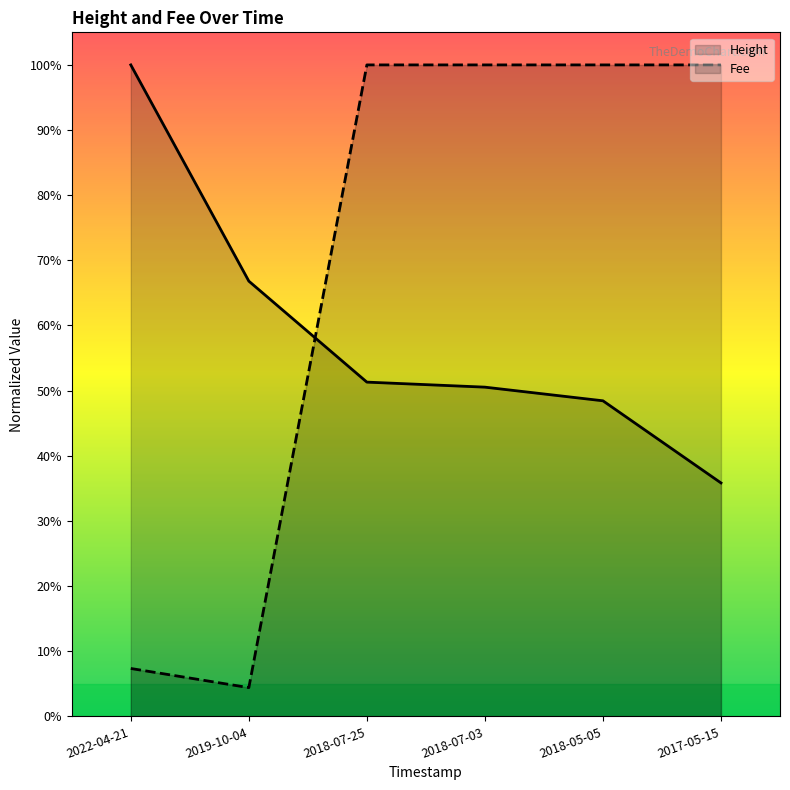

How many lines are shown in the chart?

2